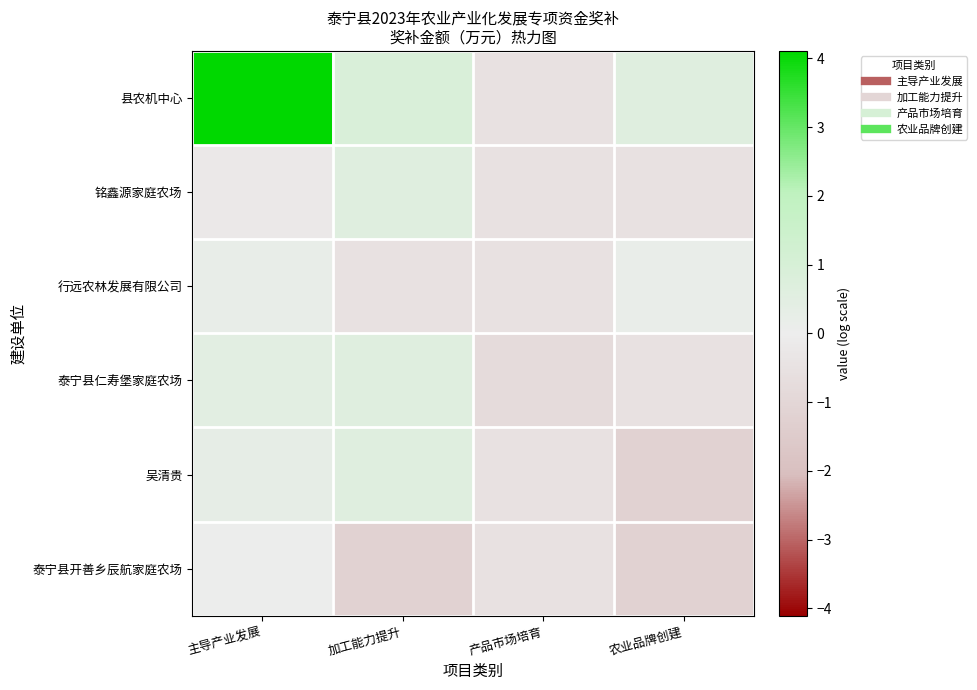

Between 主导产业发展 and 加工能力提升, which series saw the biggest shift?

县农机中心